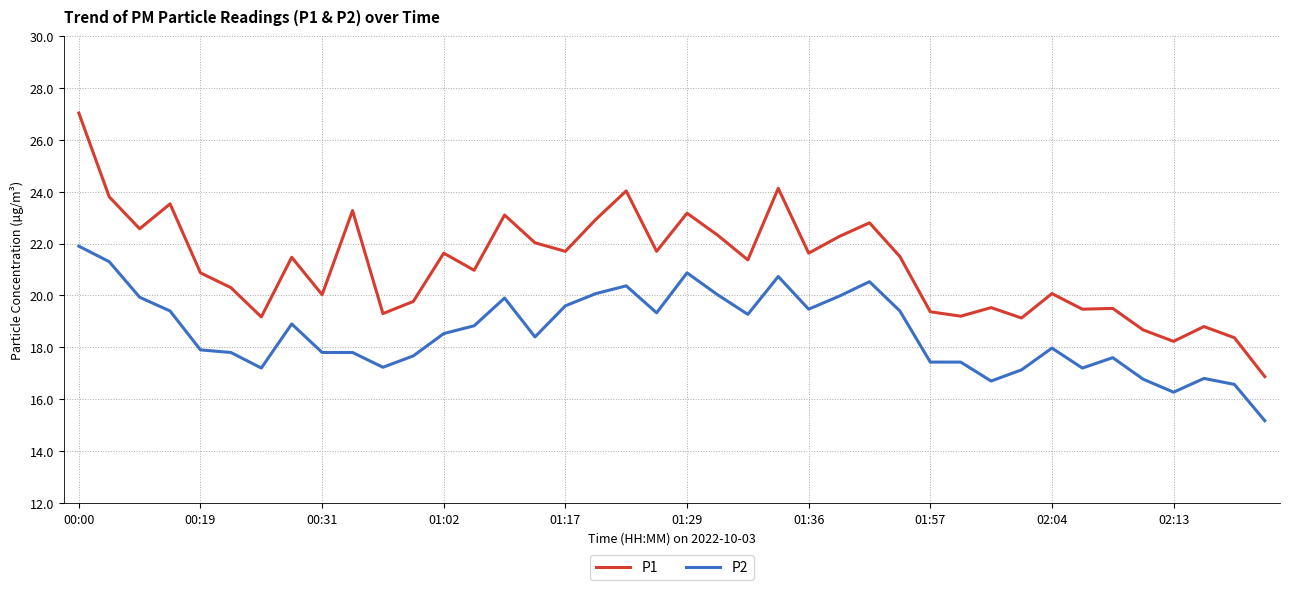

True or false: P1 and P2 cross at least once.

False